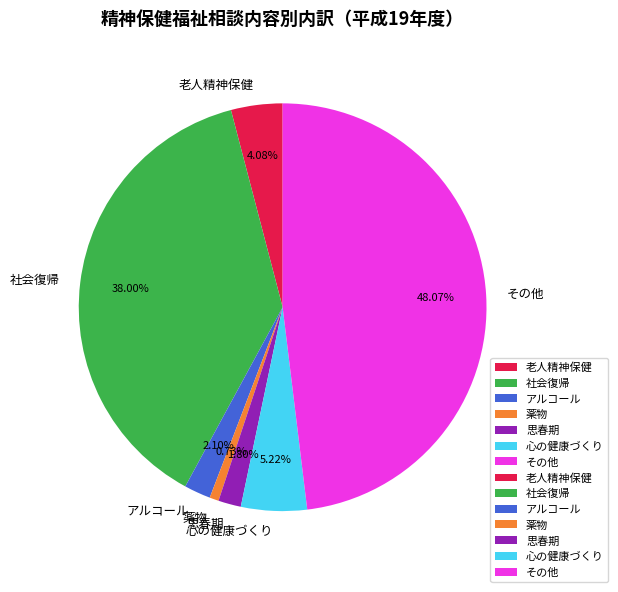

Is 薬物 the majority of the pie?

No